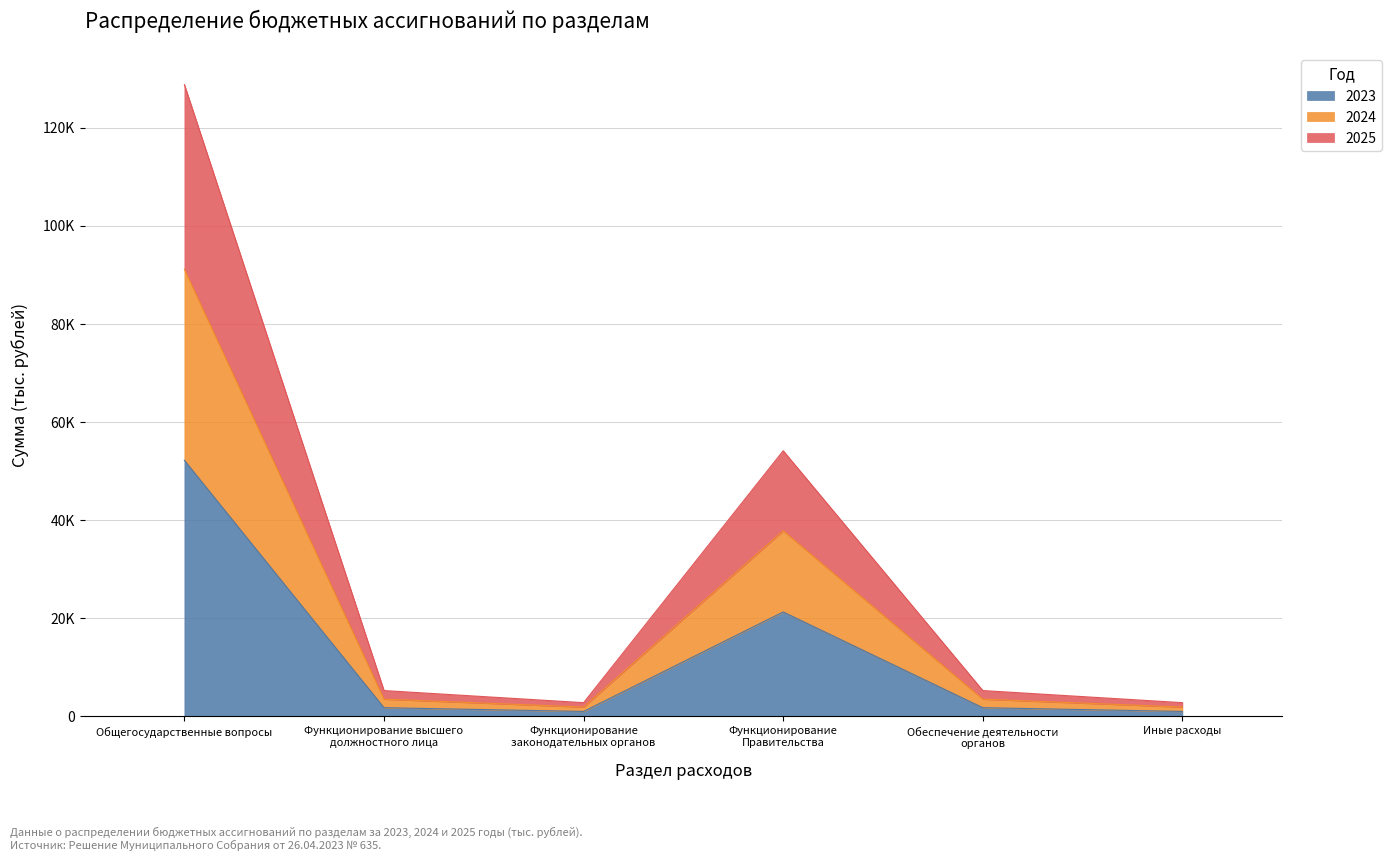

True or false: 2025 and 2023 cross at least once.

False